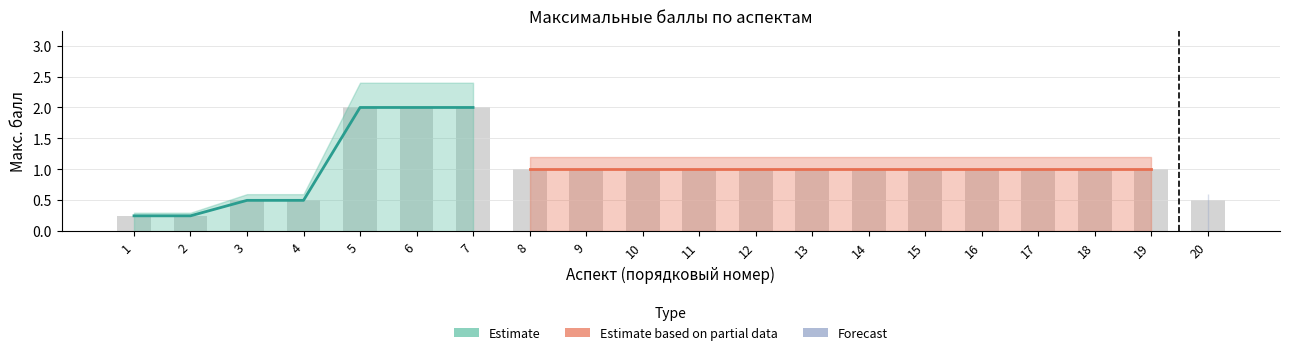

How many data points are less than 1?

5